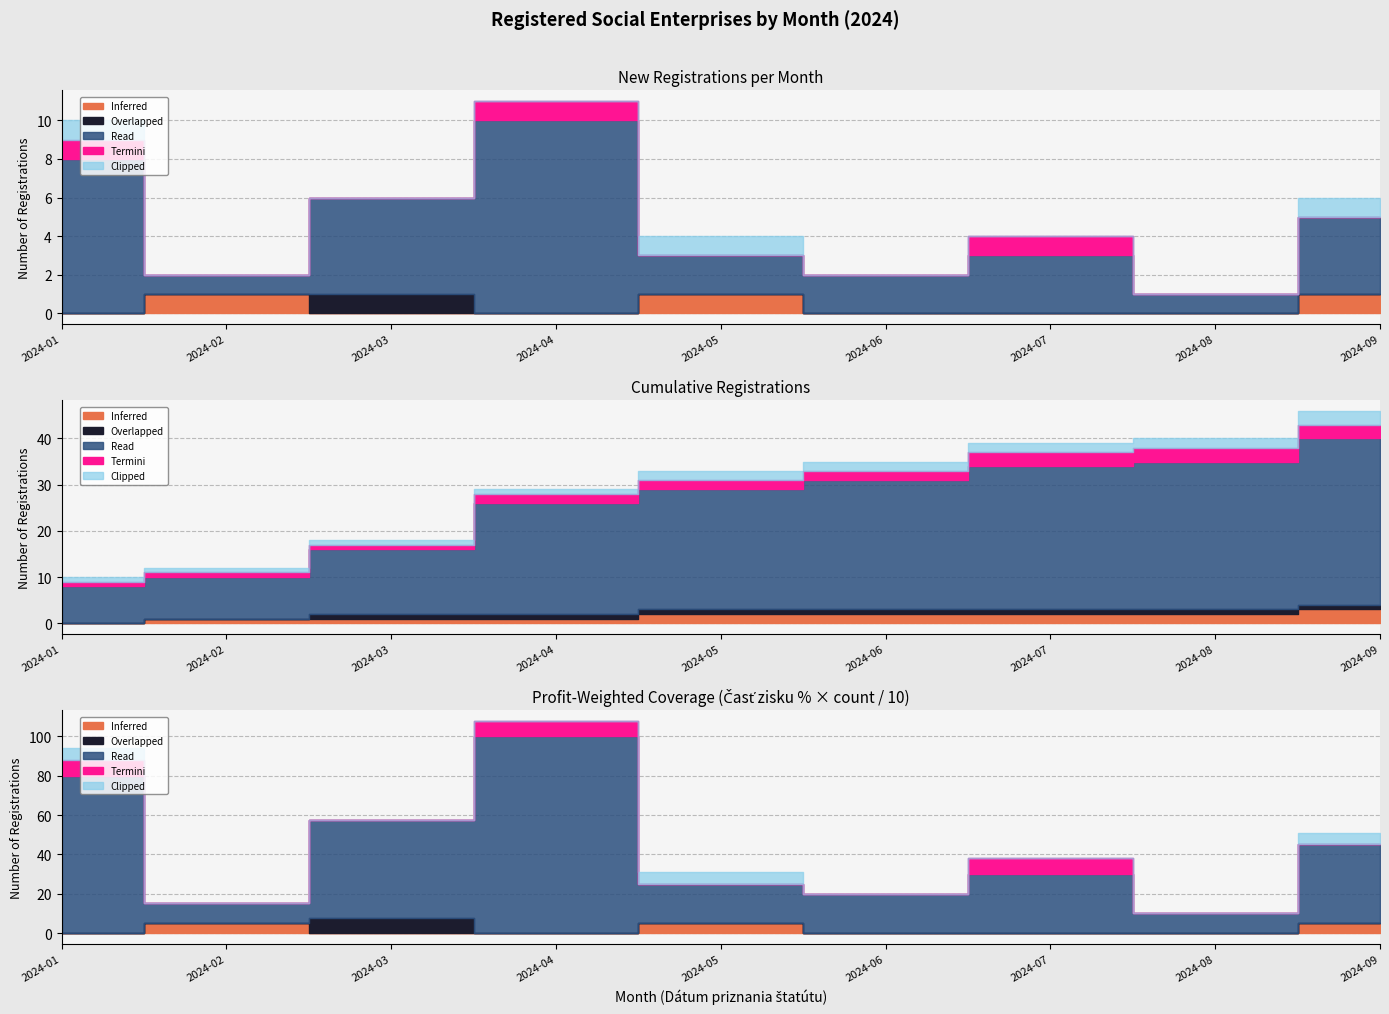

What is the value of the Clipped point at the 5th from the left?

1